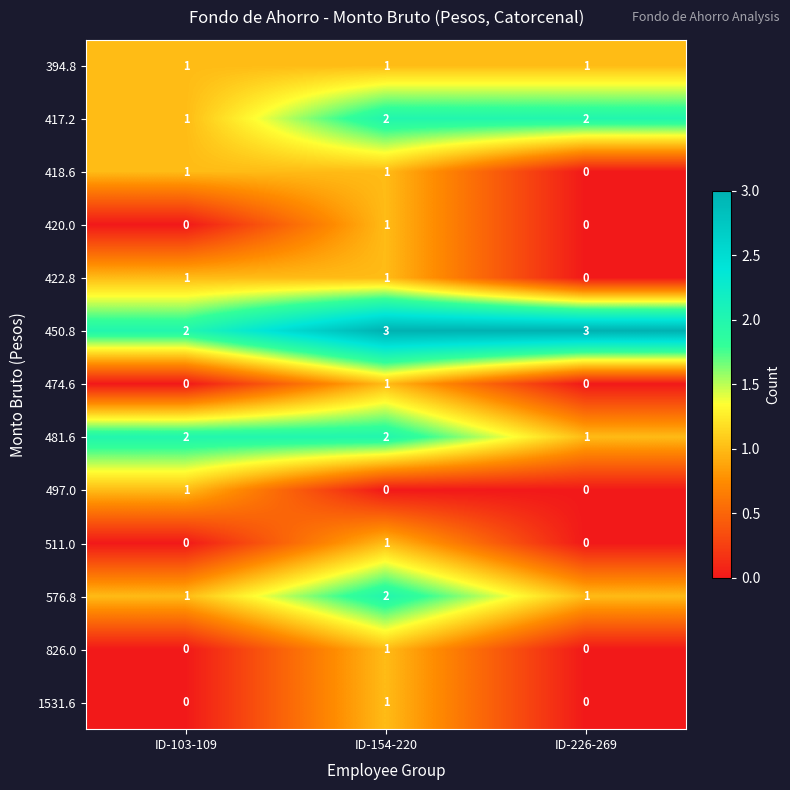

True or false: 474.6 has a value of 1 at ID-154-220.

True